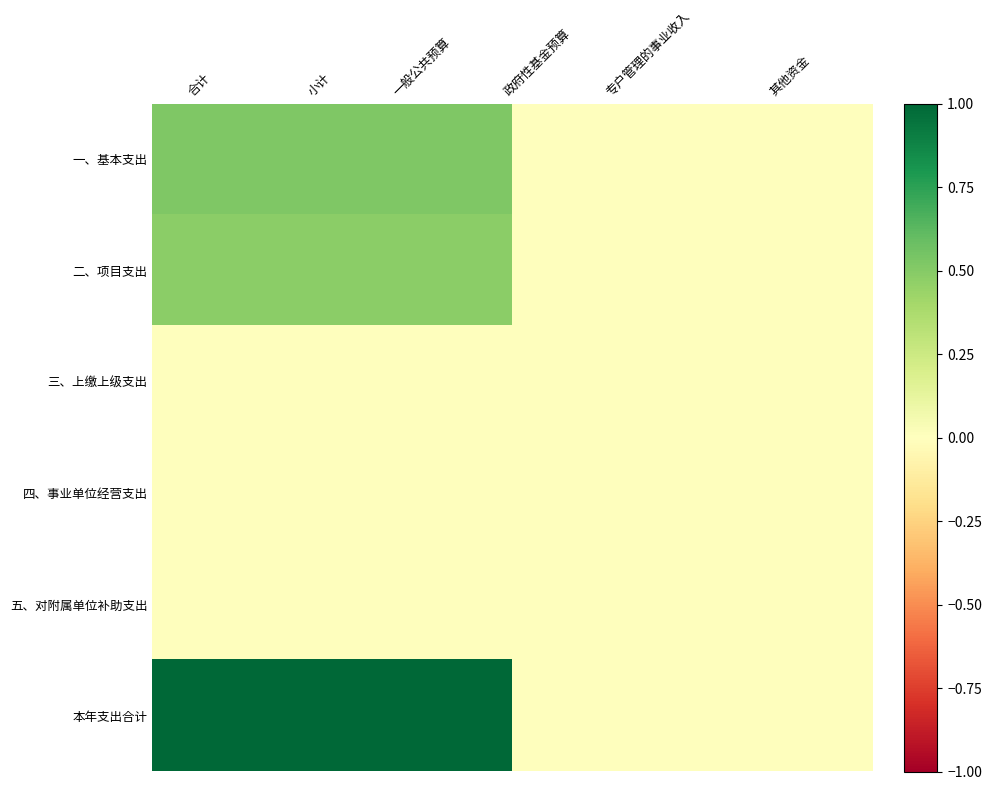

At how many categories does at least one series exceed 0?

3